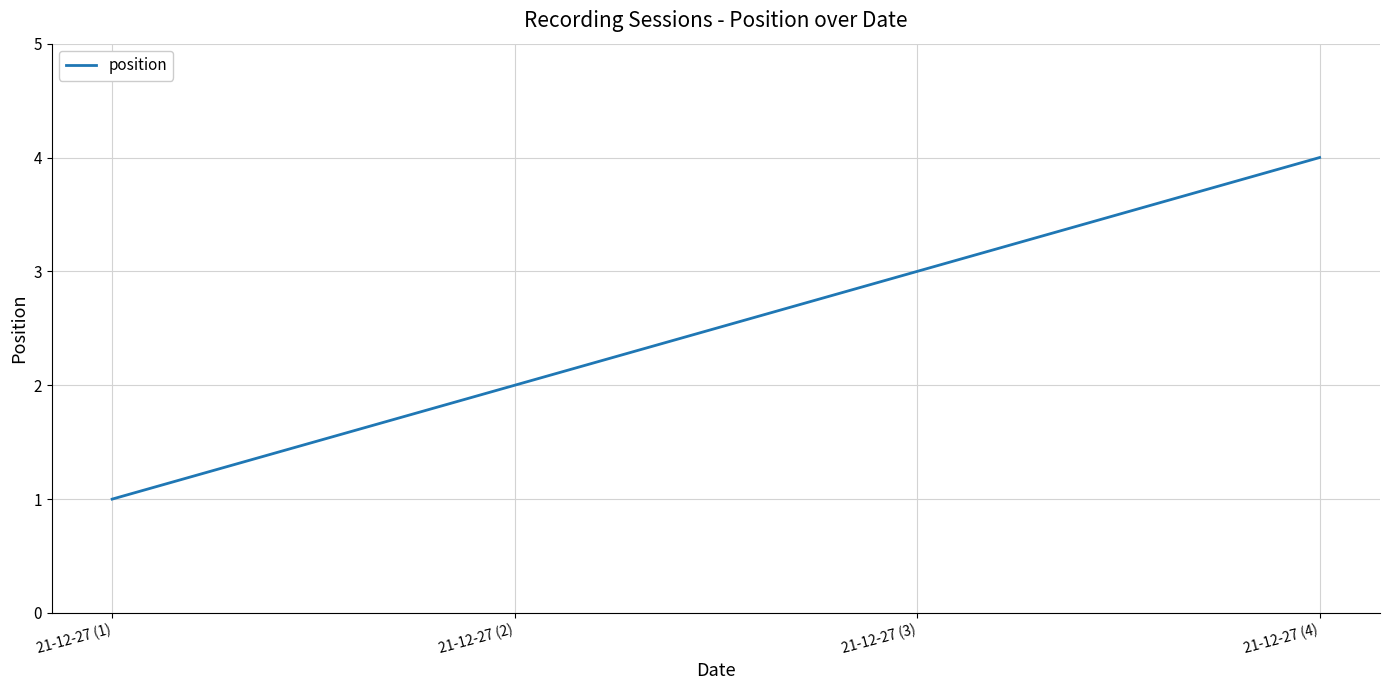

The value at 21-12-27 (1) is 2. True or false?

False